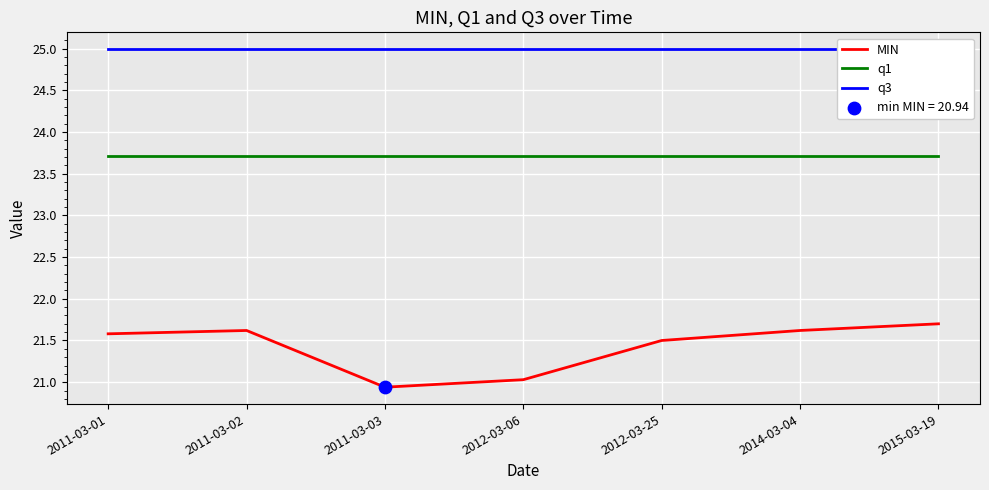

At how many categories does at least one series exceed 22?

7